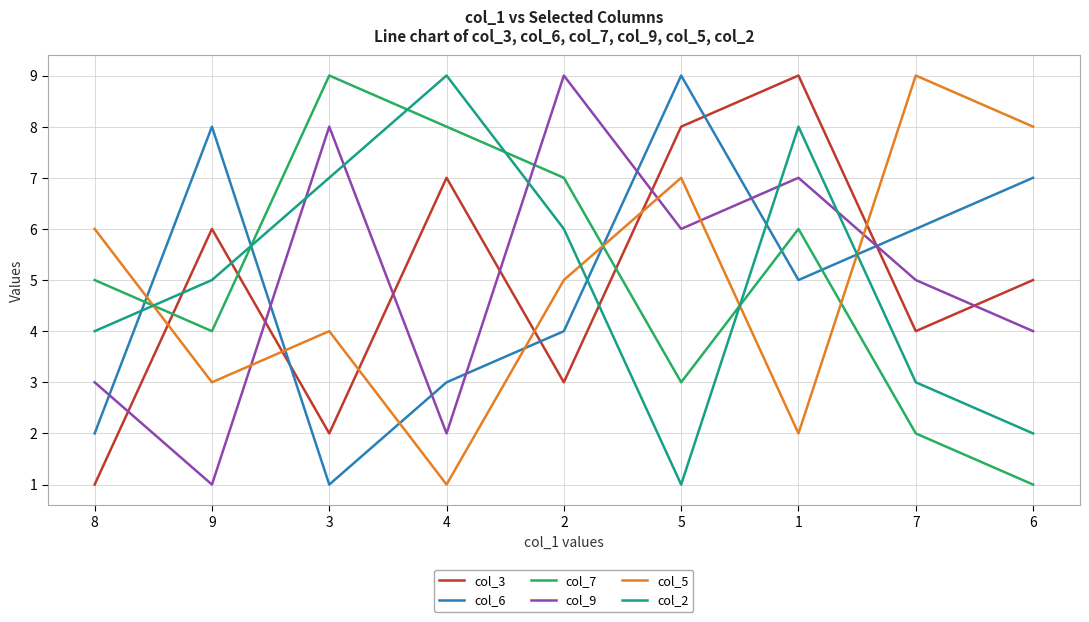

Reading right to left, what are all the values shown in this chart?

col_3: 6=5	7=4	1=9	5=8	2=3	4=7	3=2	9=6	8=1
col_6: 6=7	7=6	1=5	5=9	2=4	4=3	3=1	9=8	8=2
col_7: 6=1	7=2	1=6	5=3	2=7	4=8	3=9	9=4	8=5
col_9: 6=4	7=5	1=7	5=6	2=9	4=2	3=8	9=1	8=3
col_5: 6=8	7=9	1=2	5=7	2=5	4=1	3=4	9=3	8=6
col_2: 6=2	7=3	1=8	5=1	2=6	4=9	3=7	9=5	8=4